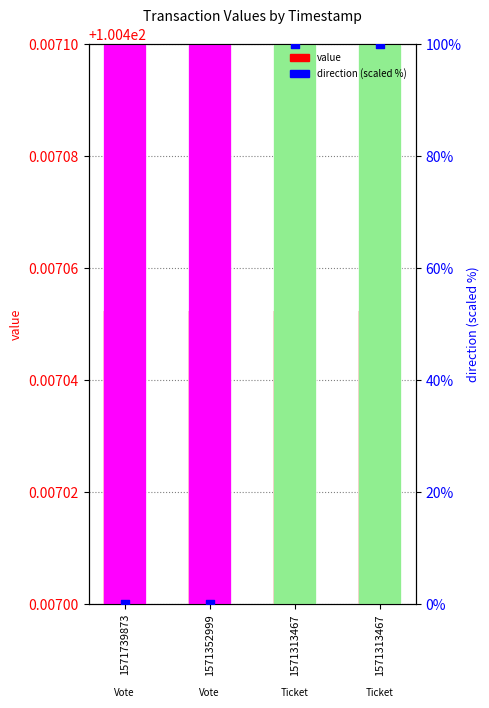

Which series reaches the minimum Y coordinate?

direction (scaled)